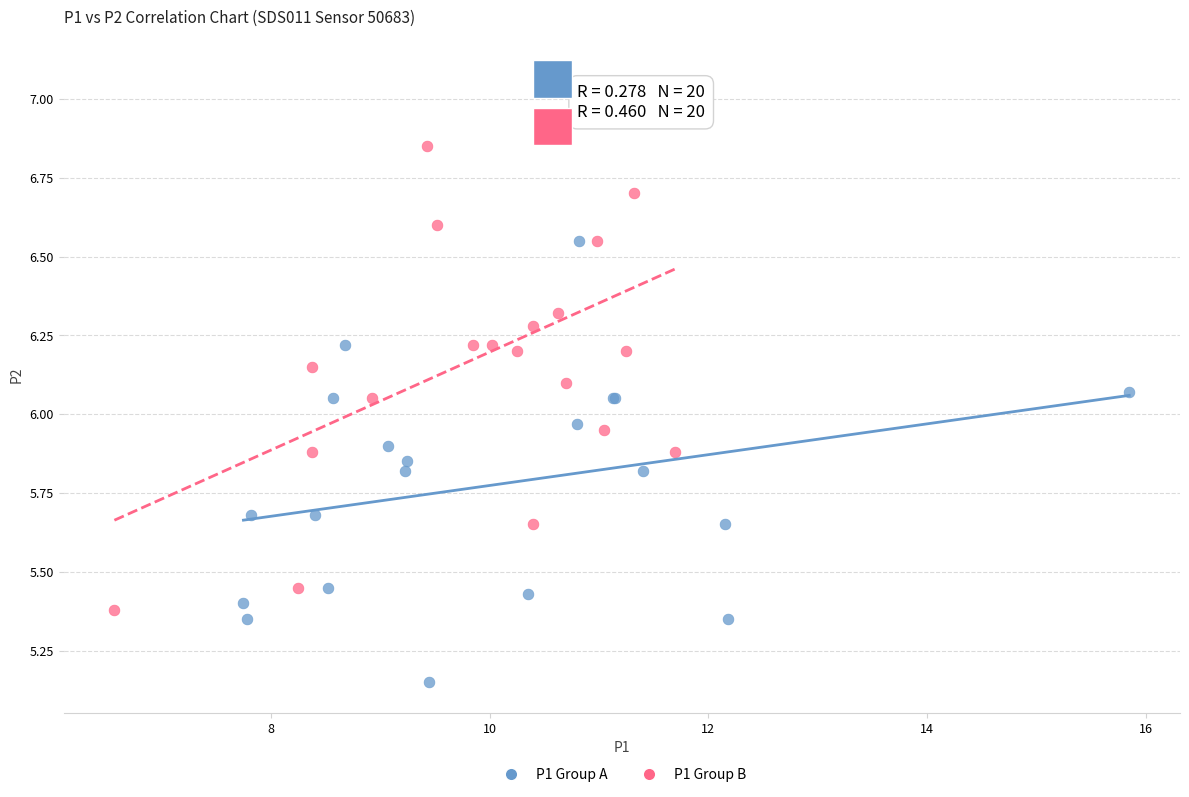

Which series has the largest Y range (max minus min)?

P1 Group B